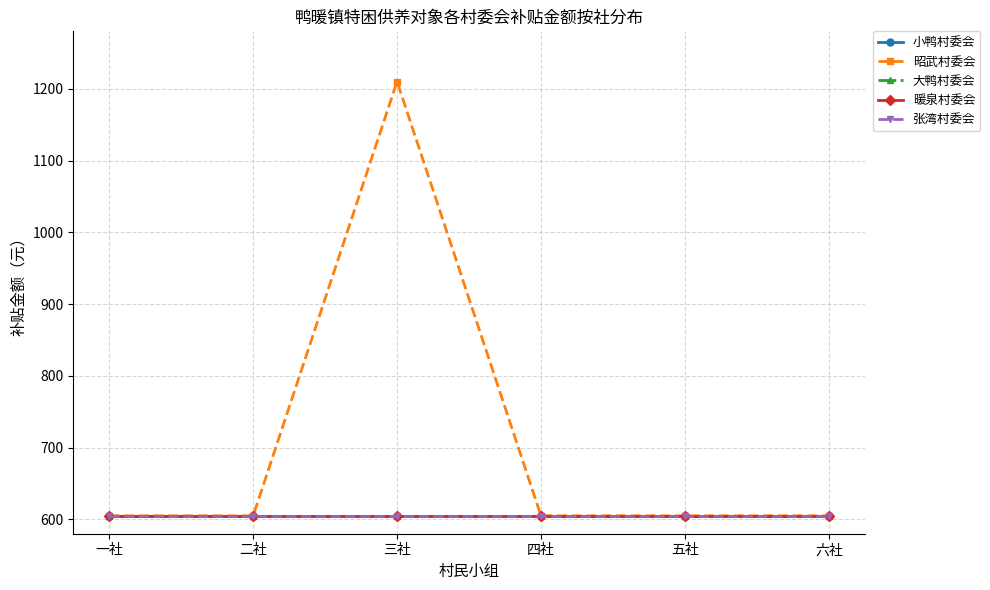

At which category is the sum across all series the highest?

三社